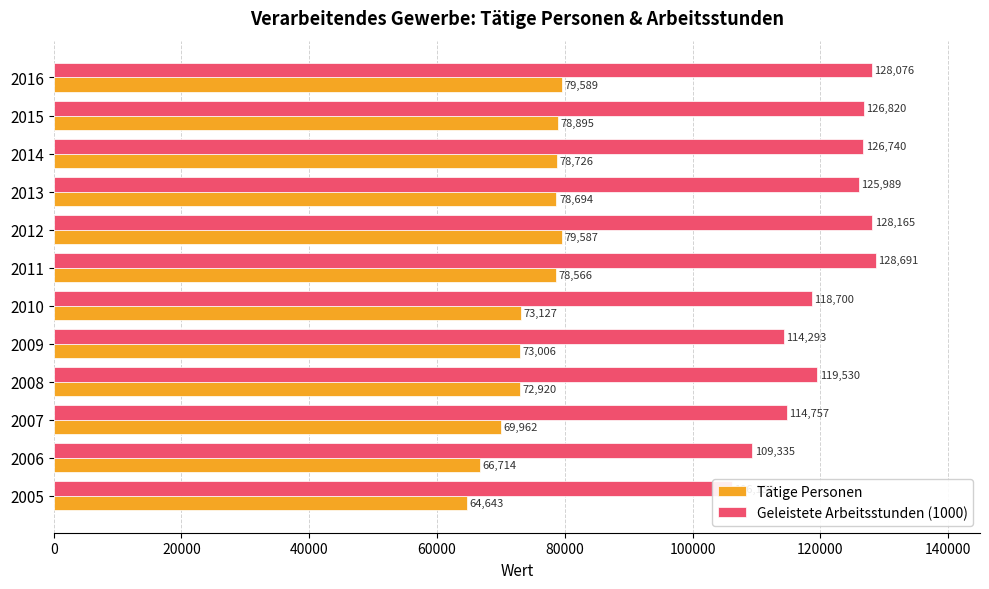

How many values in the Tätige Personen series exceed 78566?

5